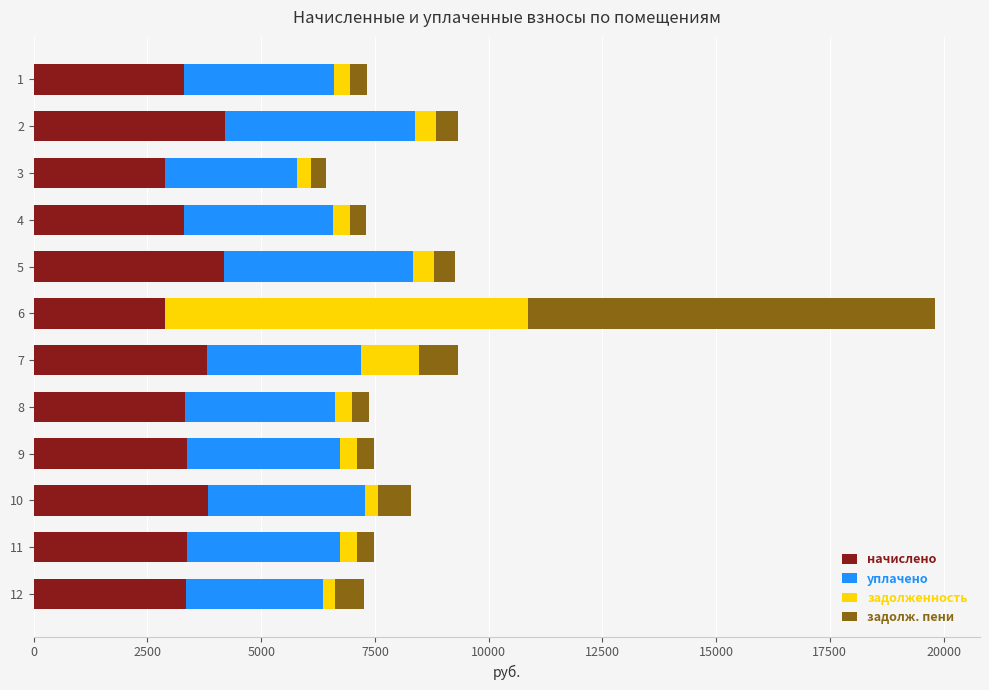

At which category is the sum across all series the highest?

6